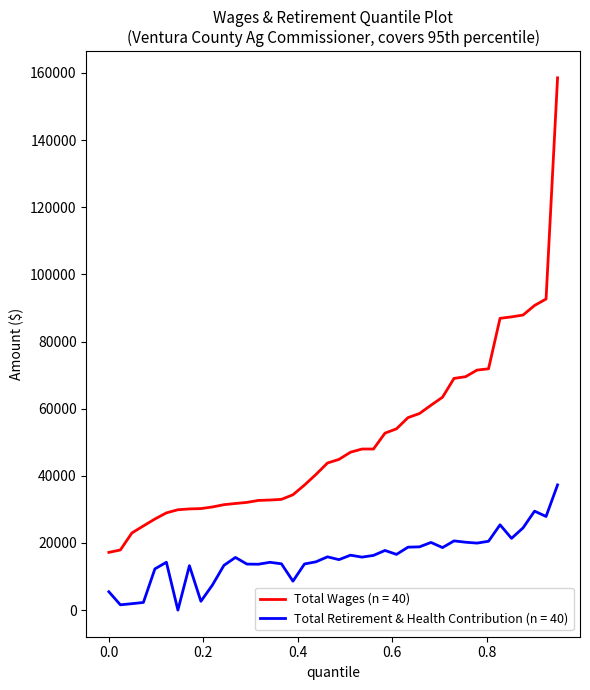

Which series has the largest range (max minus min)?

Total Wages (n = 40)